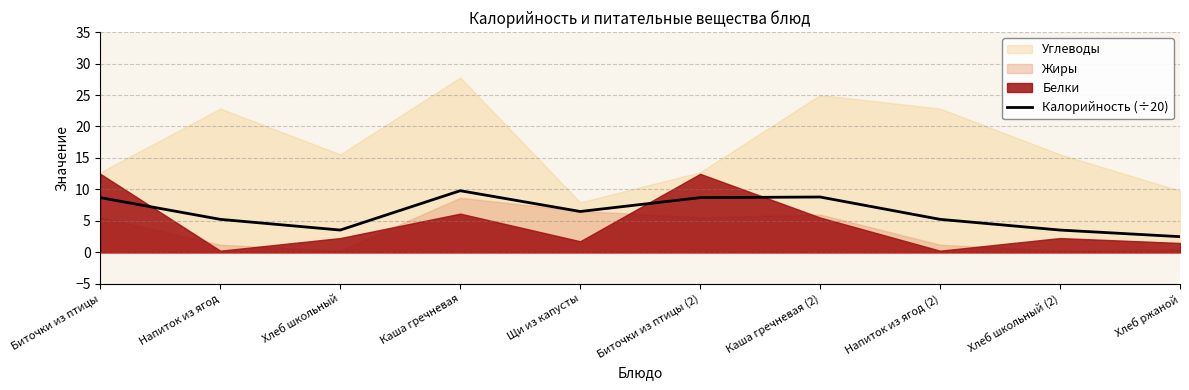

Reading right to left, what are all the values shown in this chart?

Хлеб ржаной=2.5	Хлеб школьный (2)=3.5	Напиток из ягод (2)=5.2	Каша гречневая (2)=8.8	Биточки из птицы (2)=8.7	Щи из капусты=6.5	Каша гречневая=9.8	Хлеб школьный=3.5	Напиток из ягод=5.2	Биточки из птицы=8.7